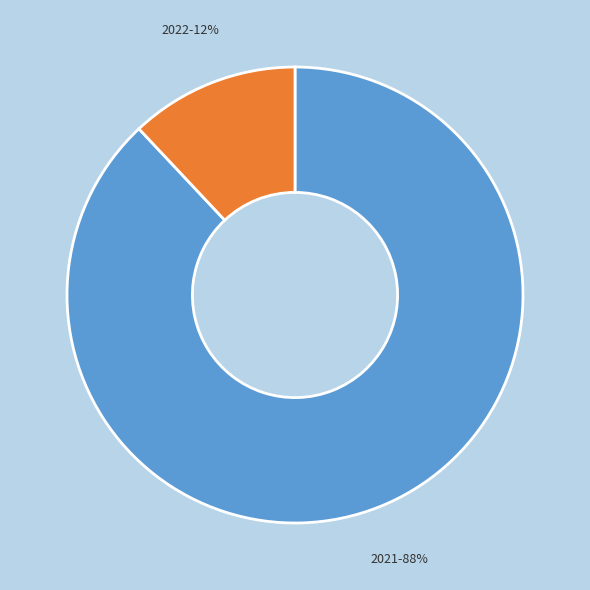

To the nearest percent, what is the difference between the largest and smallest slice percentages?

76%